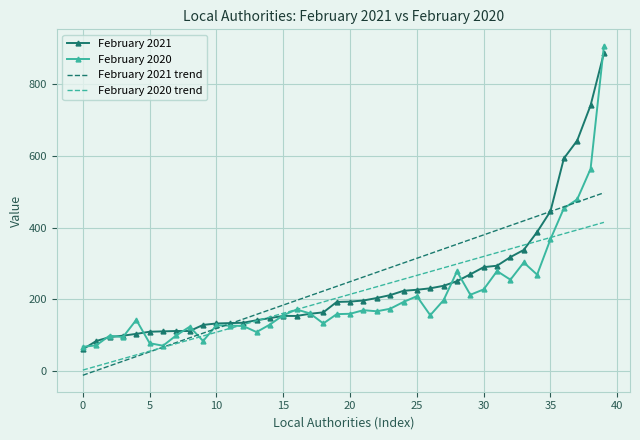

What is the maximum value for February 2021?

887.0